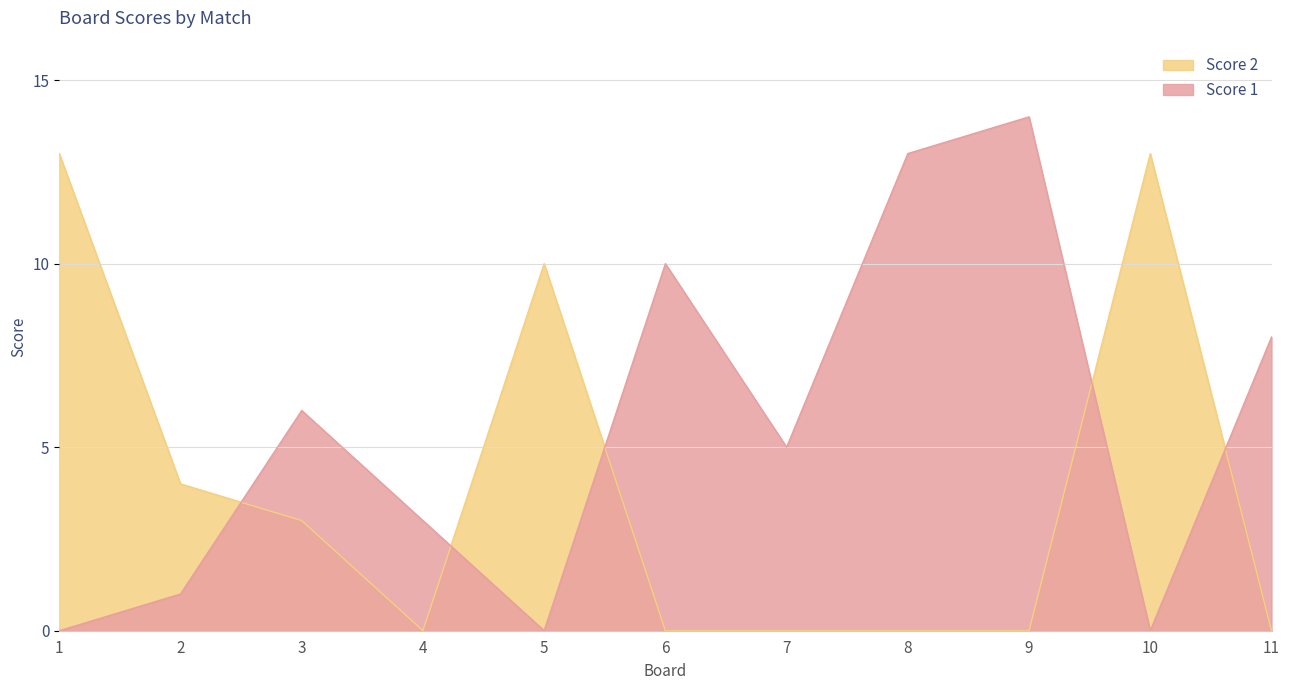

Where is the first local minimum for Score 2?

4